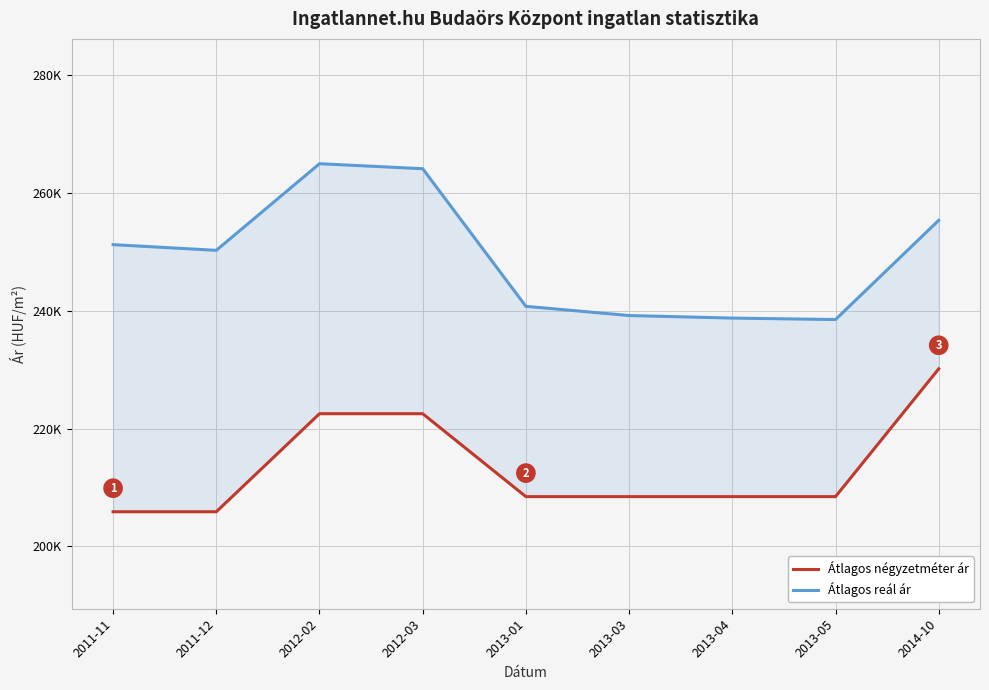

What is the highest value of the Átlagos reál ár series?

264994